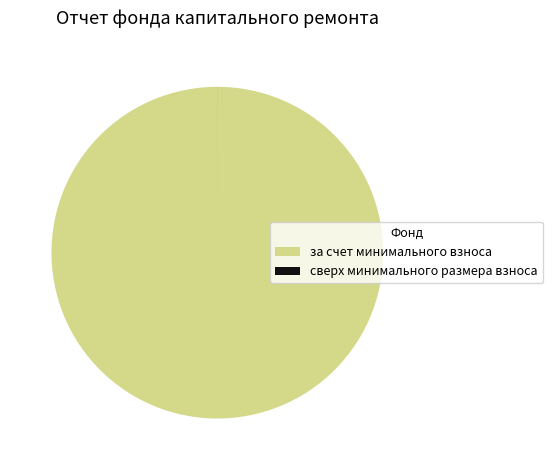

Is there any slice that represents more than half of the pie?

Yes